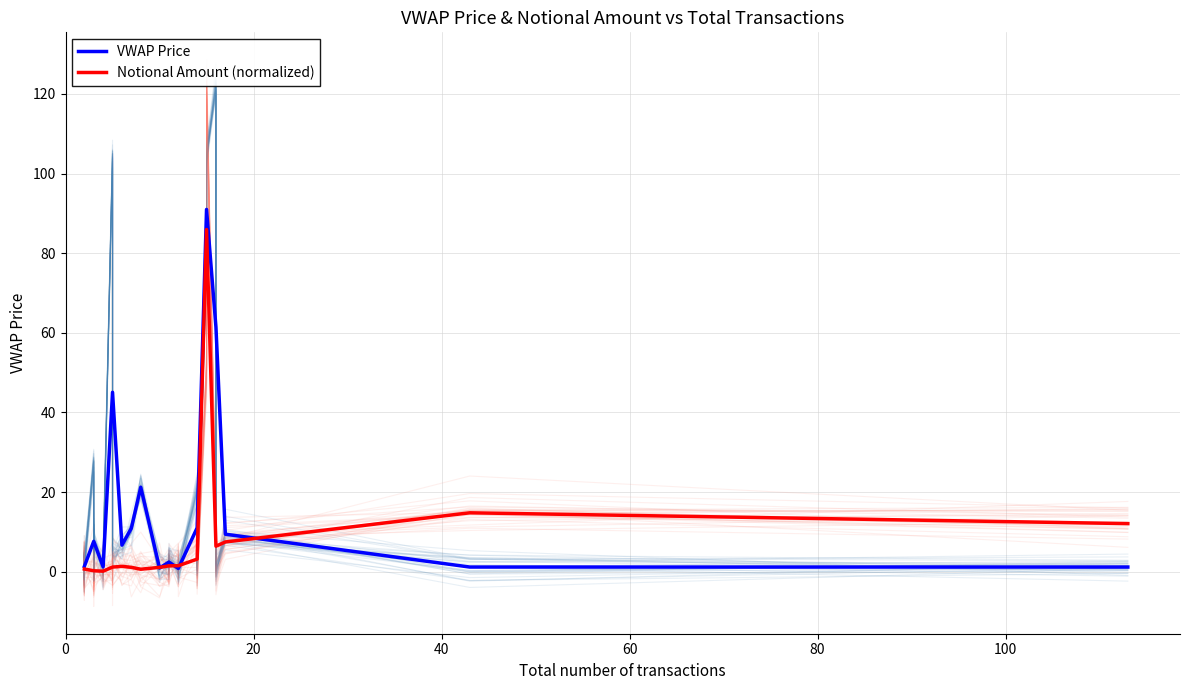

What is the maximum value for VWAP Price?

91.0